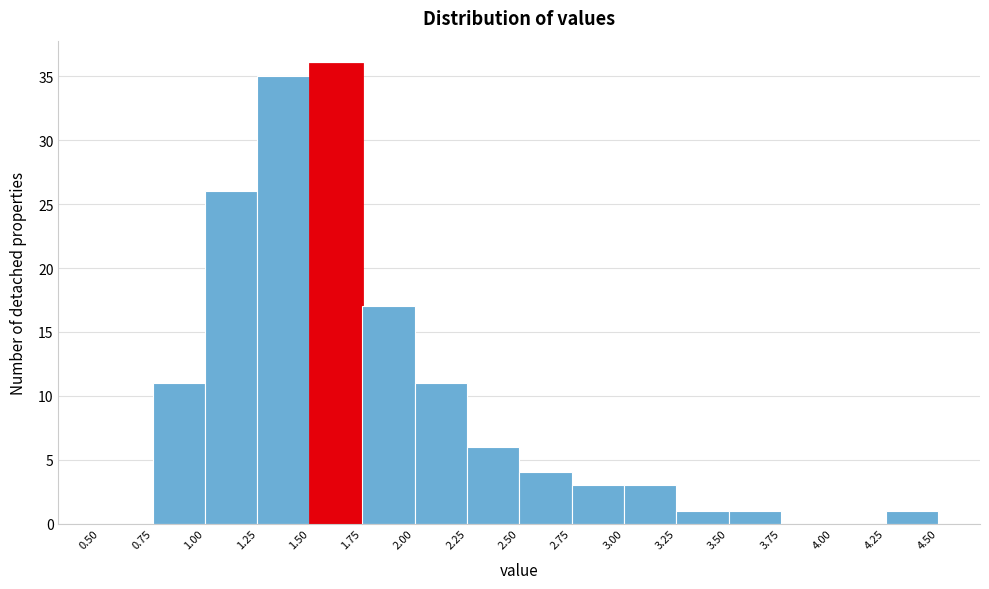

How tall is the bar that spans 2.75 to 3.00 on the x-axis? The values are not printed on the chart, so give them approximately, as read against the axis.

3